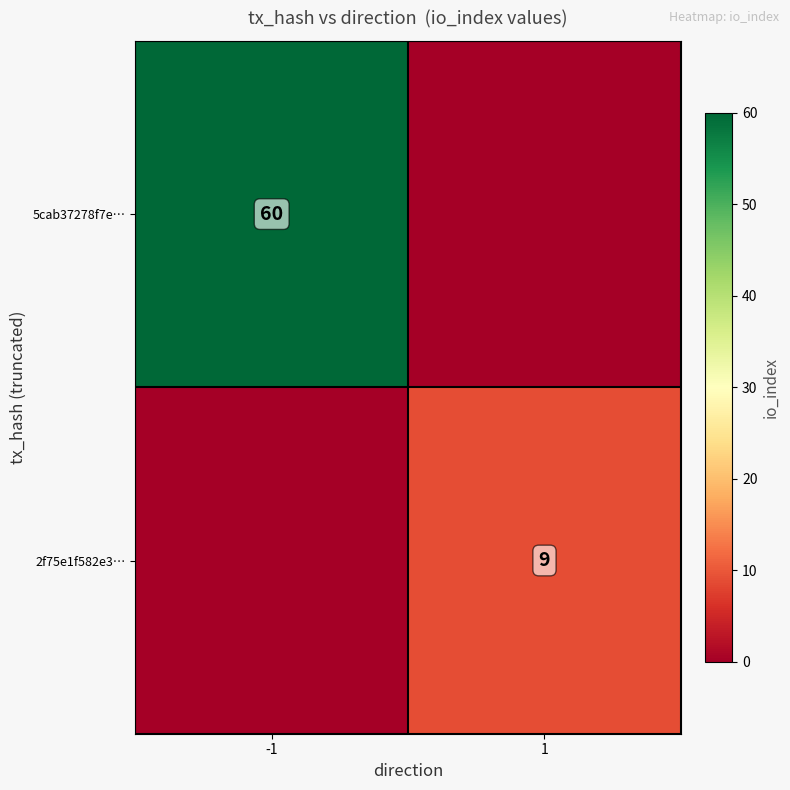

Between 1 and -1, which is larger?

-1